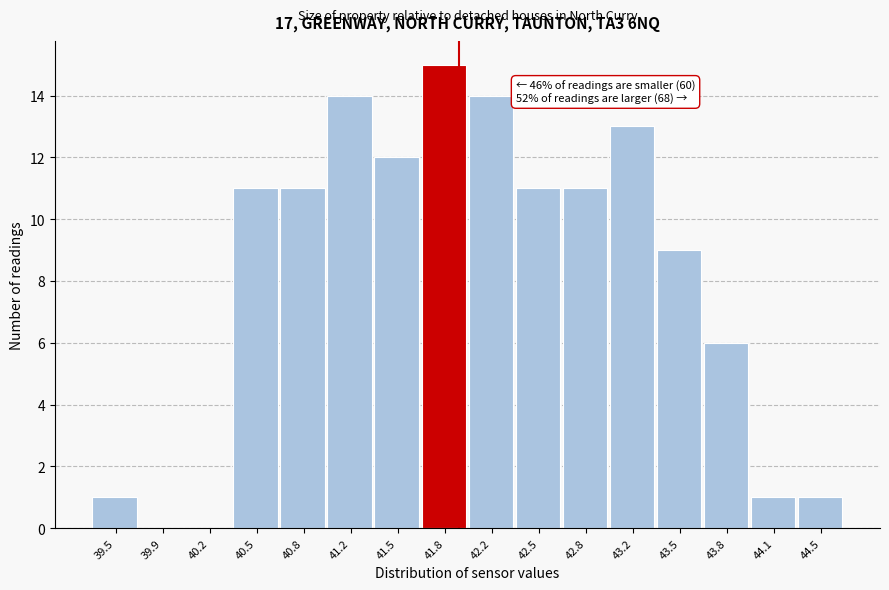

Over which range of the x-axis is the bar tallest?

41.65 to 42.00